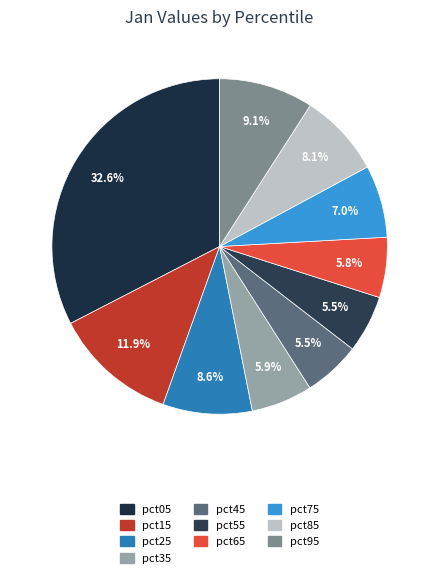

Is it true that pct65 is 6% of the pie?

True